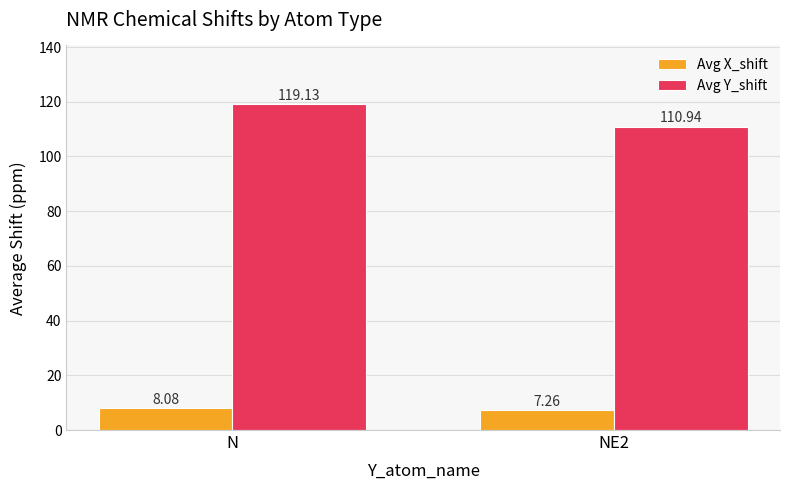

Rank the series at NE2 from lowest to highest value.

Avg X_shift, Avg Y_shift